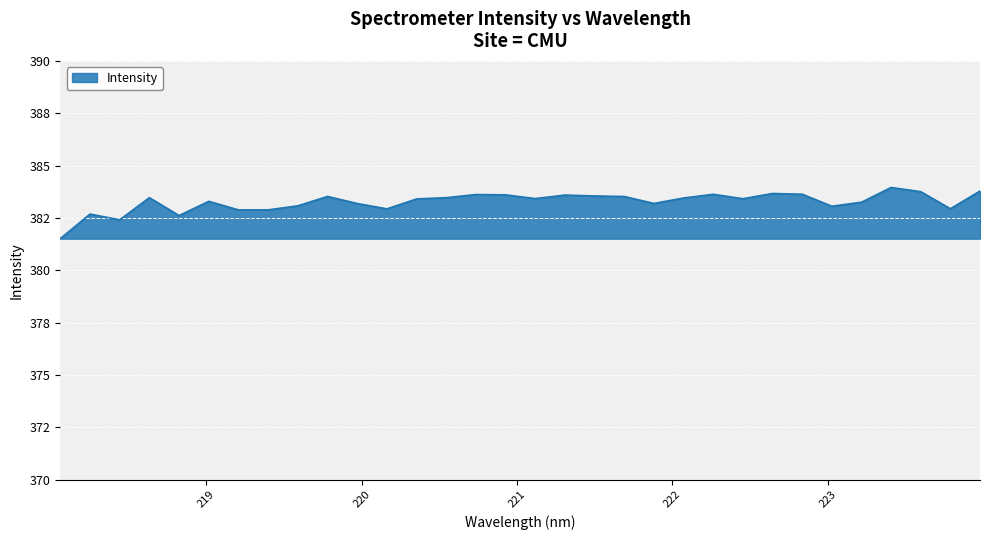

What is the smallest value displayed?

381.5